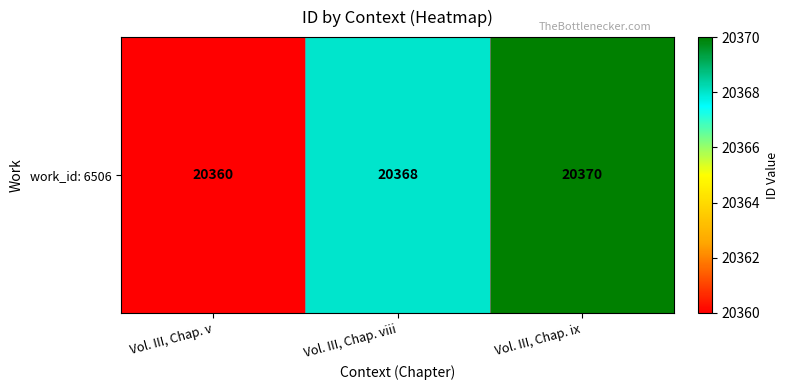

At which category does the chart reach its peak across all series?

Vol. III, Chap. ix